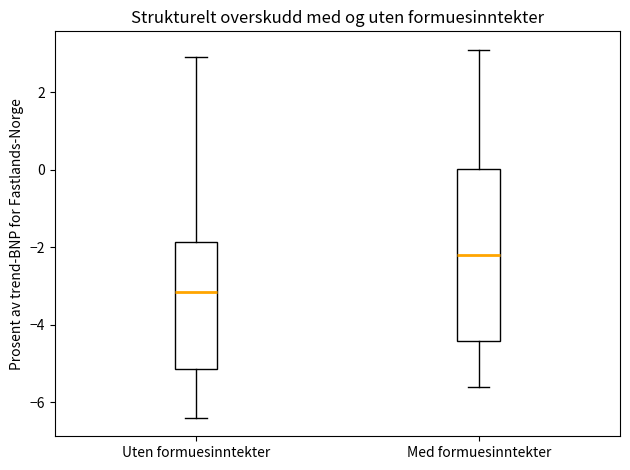

Reading left to right, transcribe this box plot: for each box, give where its median line is, the range the box spans, and where its two whiskers end, as read against the y-axis. The values are not printed on the chart, so give them approximately, as read against the axis.

Uten formuesinntekter: median -3.2, box -5.2 to -1.8, whiskers -6.4 to 3.0
Med formuesinntekter: median -2.2, box -4.4 to 0.0, whiskers -5.6 to 3.2